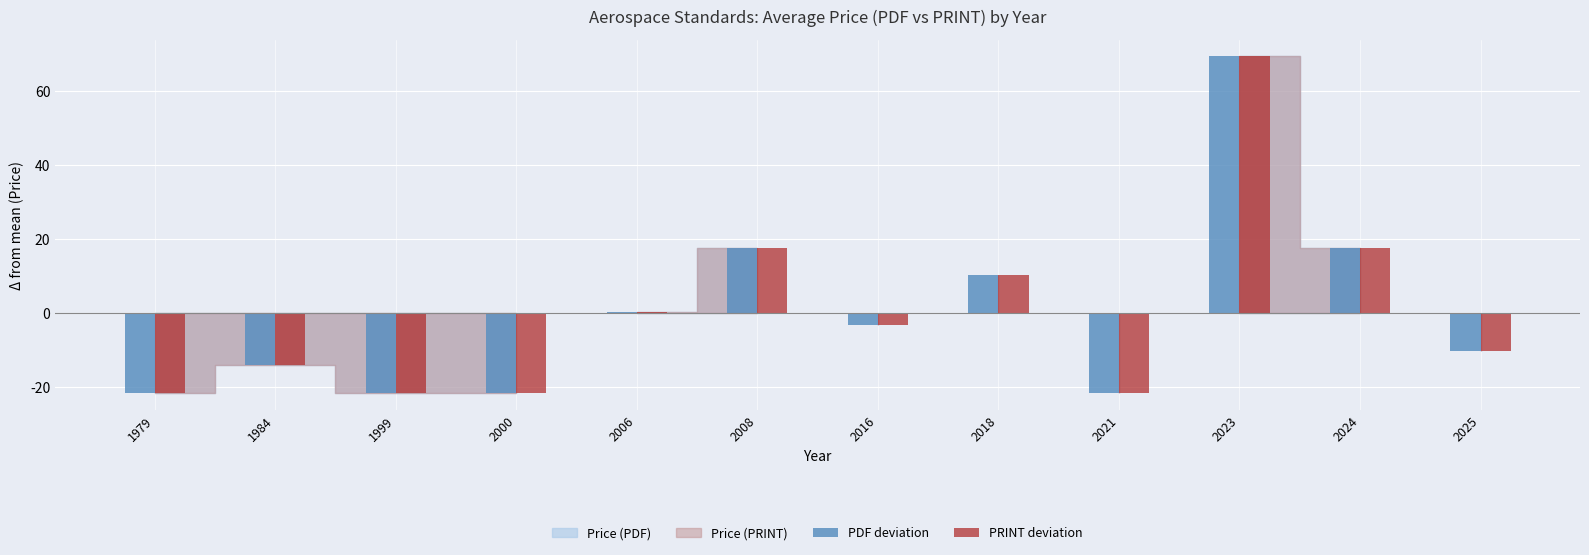

What is the sum of the PDF deviation values at 2024 and 1984?

3.3